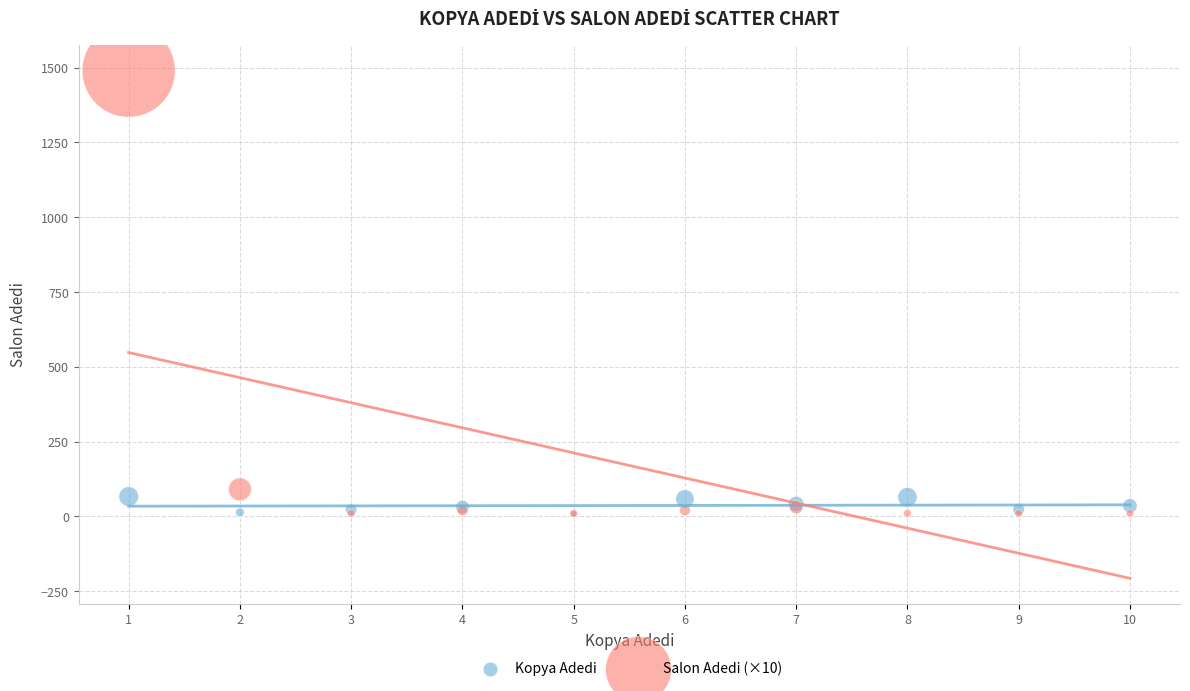

Across all series, what Y value is closest to 748?

90